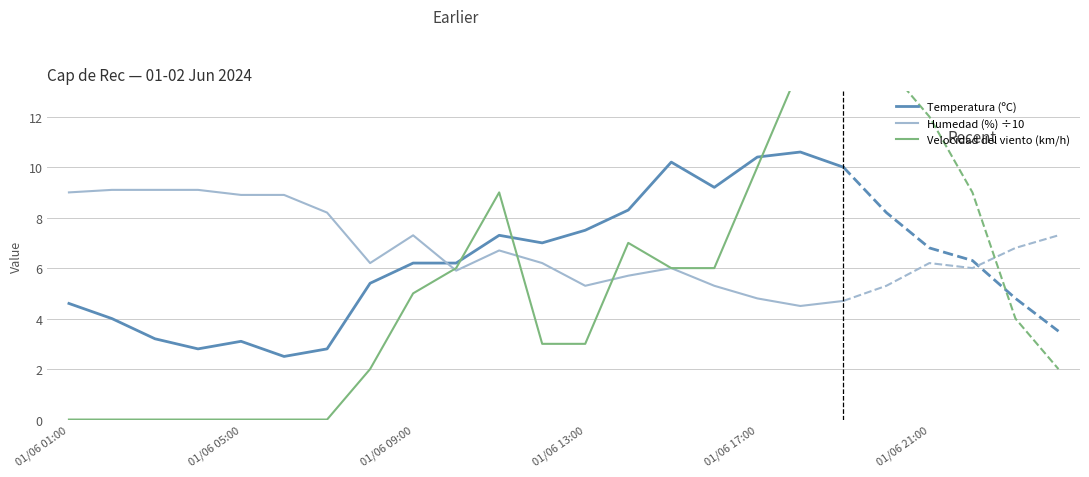

How many data points does each series have?

19